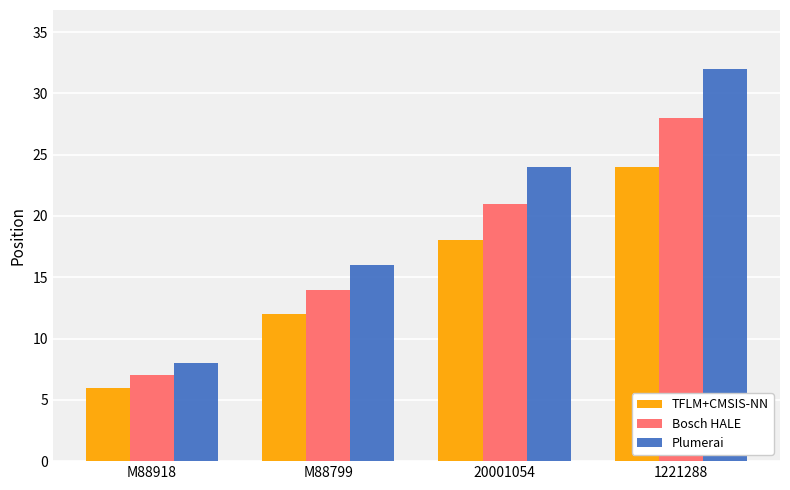

What is the maximum value shown in the chart?

32